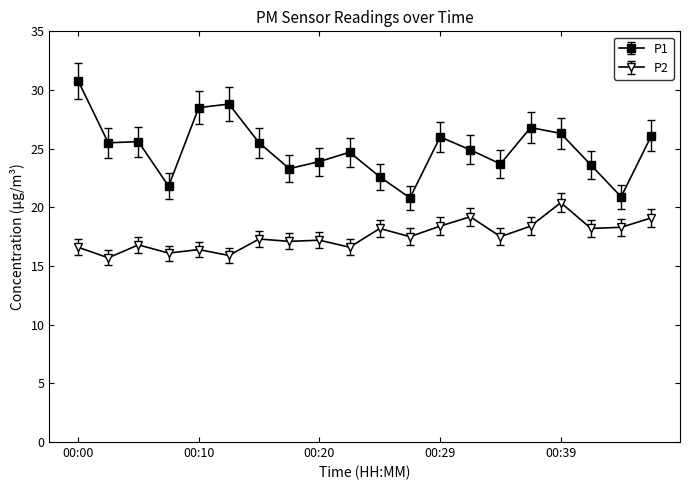

Which series has the widest spread of values?

P1